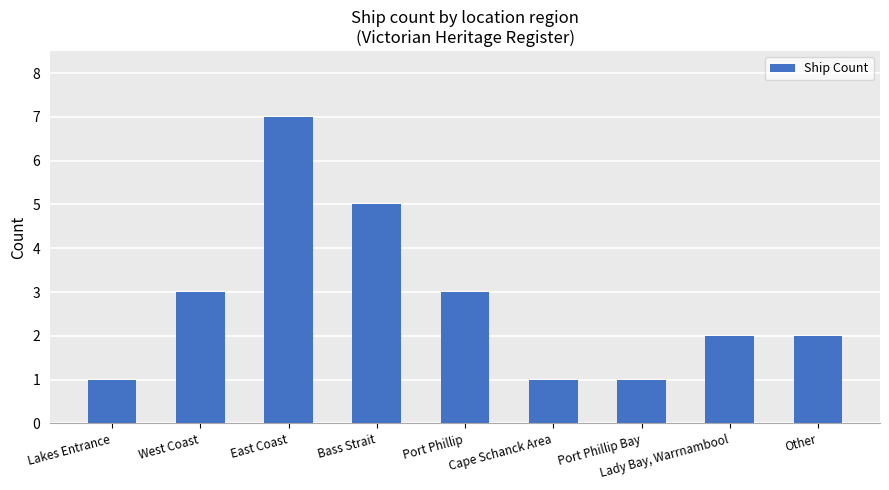

Are the bars horizontal?

No